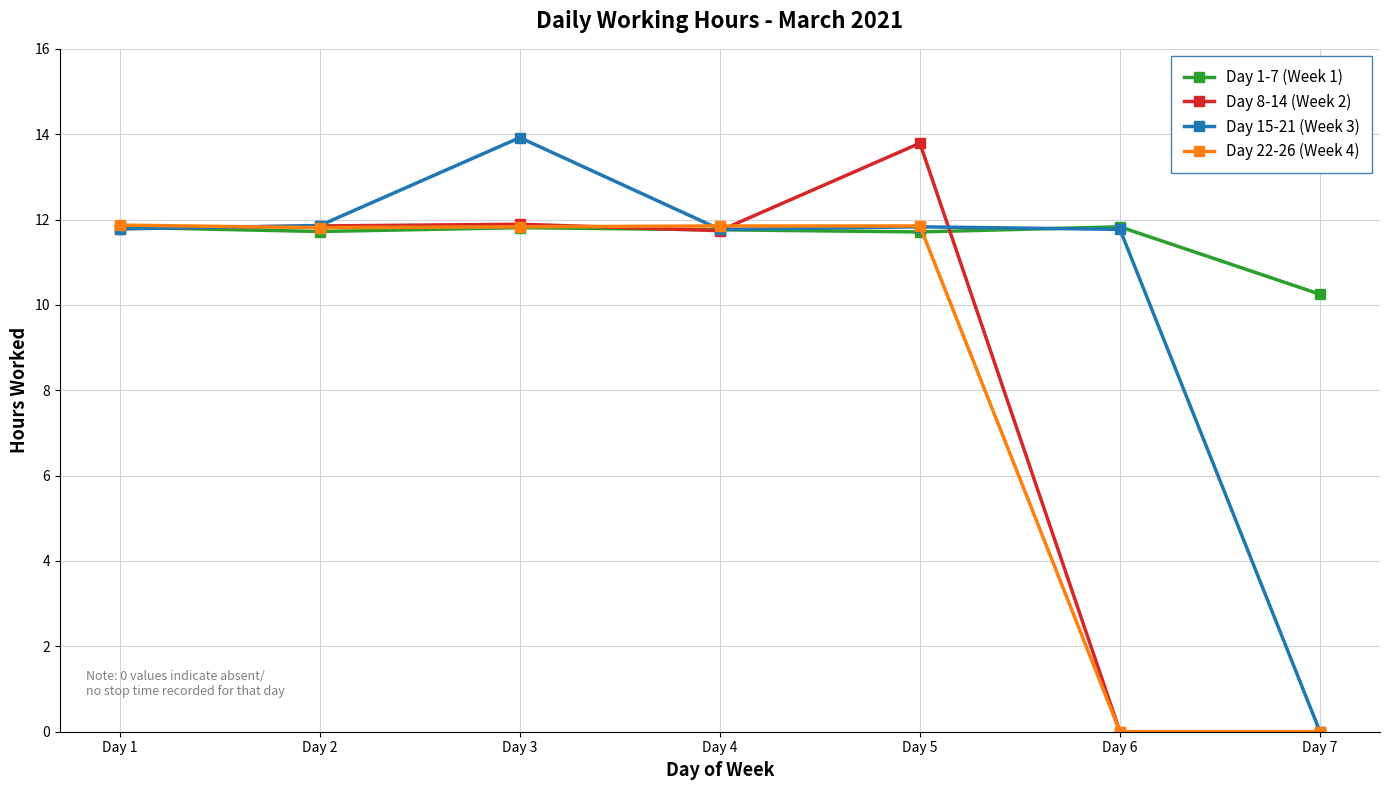

What are all the series names shown in the legend?

Day 1-7 (Week 1), Day 8-14 (Week 2), Day 15-21 (Week 3), Day 22-26 (Week 4)